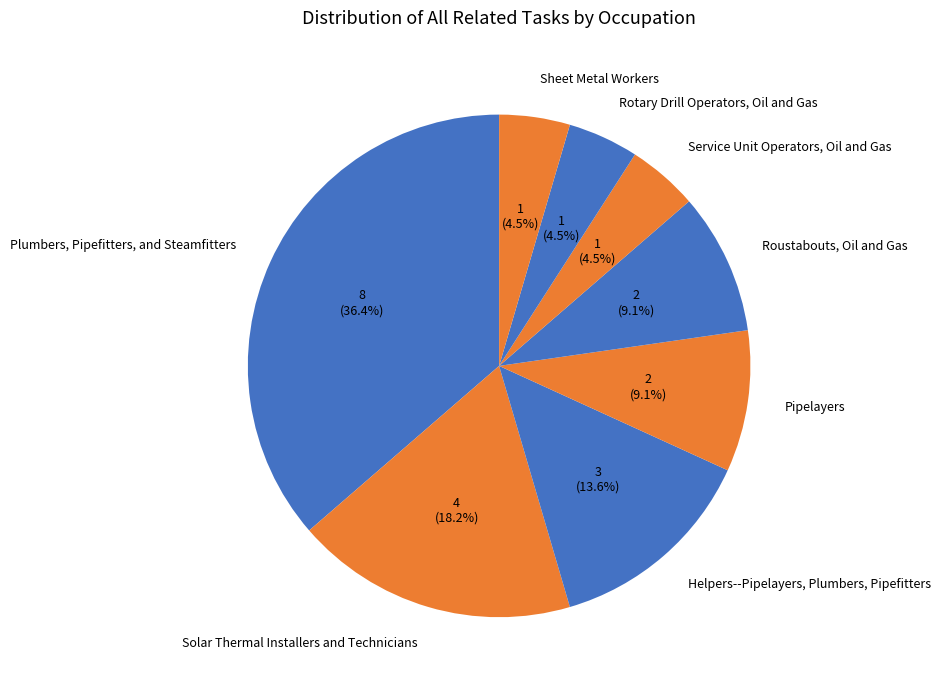

Is it true that Roustabouts, Oil and Gas is 9% of the pie?

True